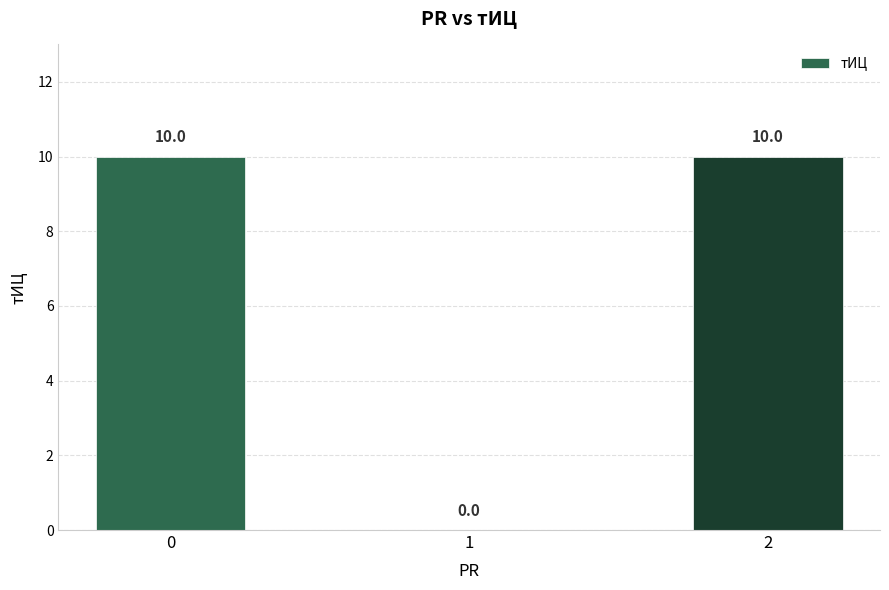

Are the bars horizontal?

No